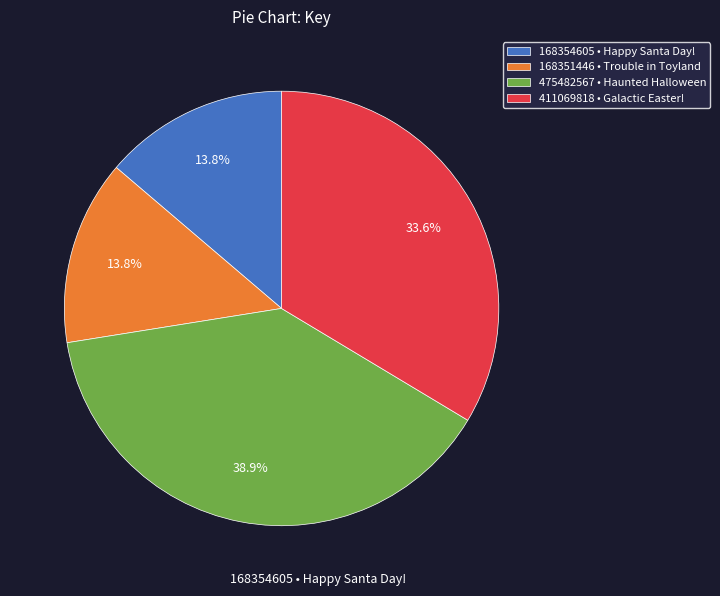

Approximately how many times larger is the value at 168354605 • Happy Santa Day! compared to 475482567 • Haunted Halloween?

0.4